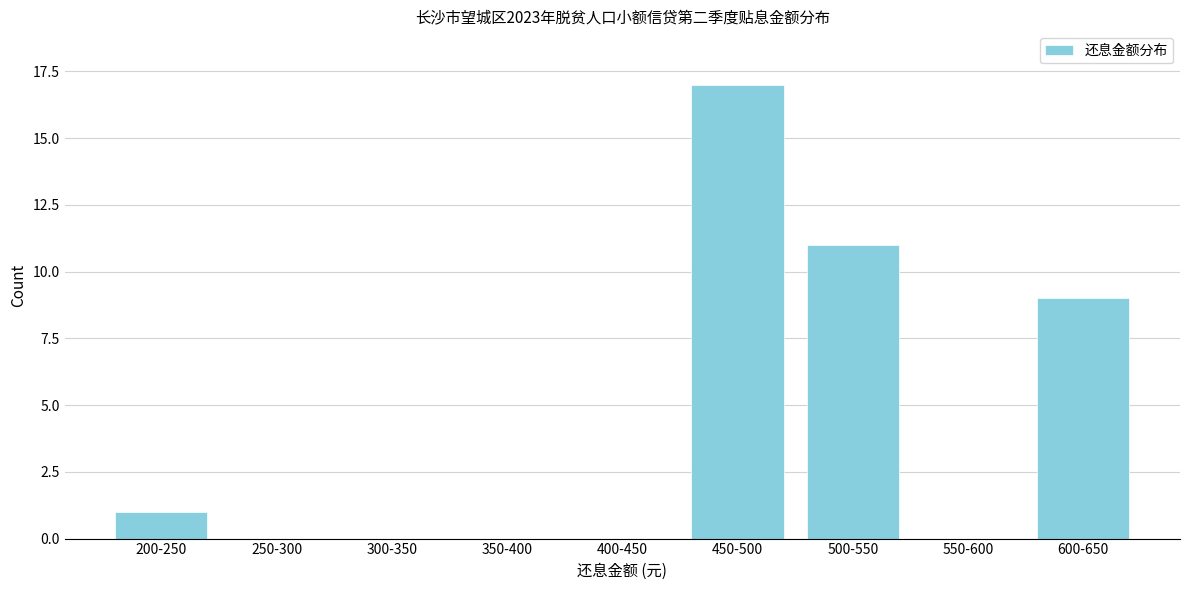

Reading left to right, transcribe all the data shown in this chart.

200-250=1	250-300=0	300-350=0	350-400=0	400-450=0	450-500=17	500-550=11	550-600=0	600-650=9